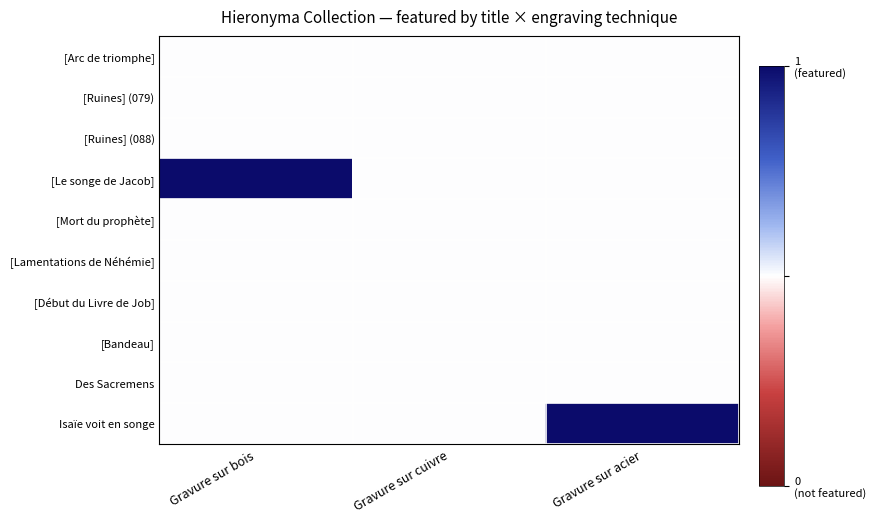

At how many categories does at least one series exceed 0?

2